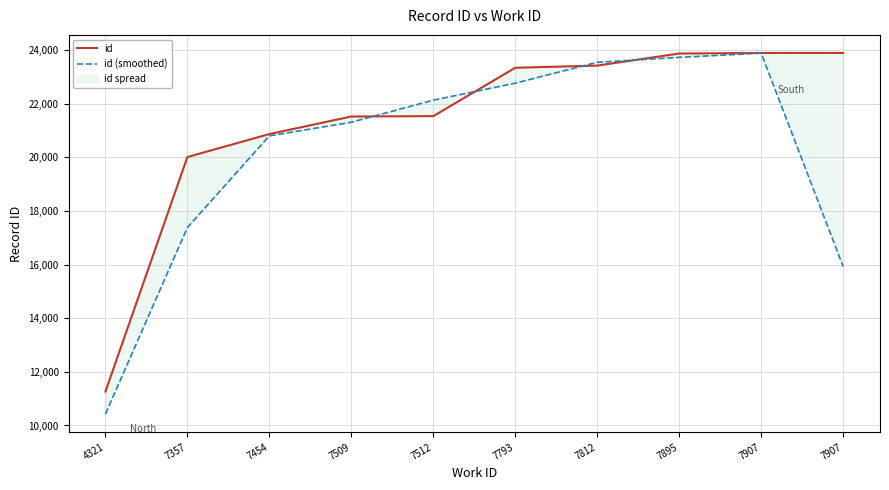

Rank the series by their average value, from highest to lowest.

id, id (smoothed)